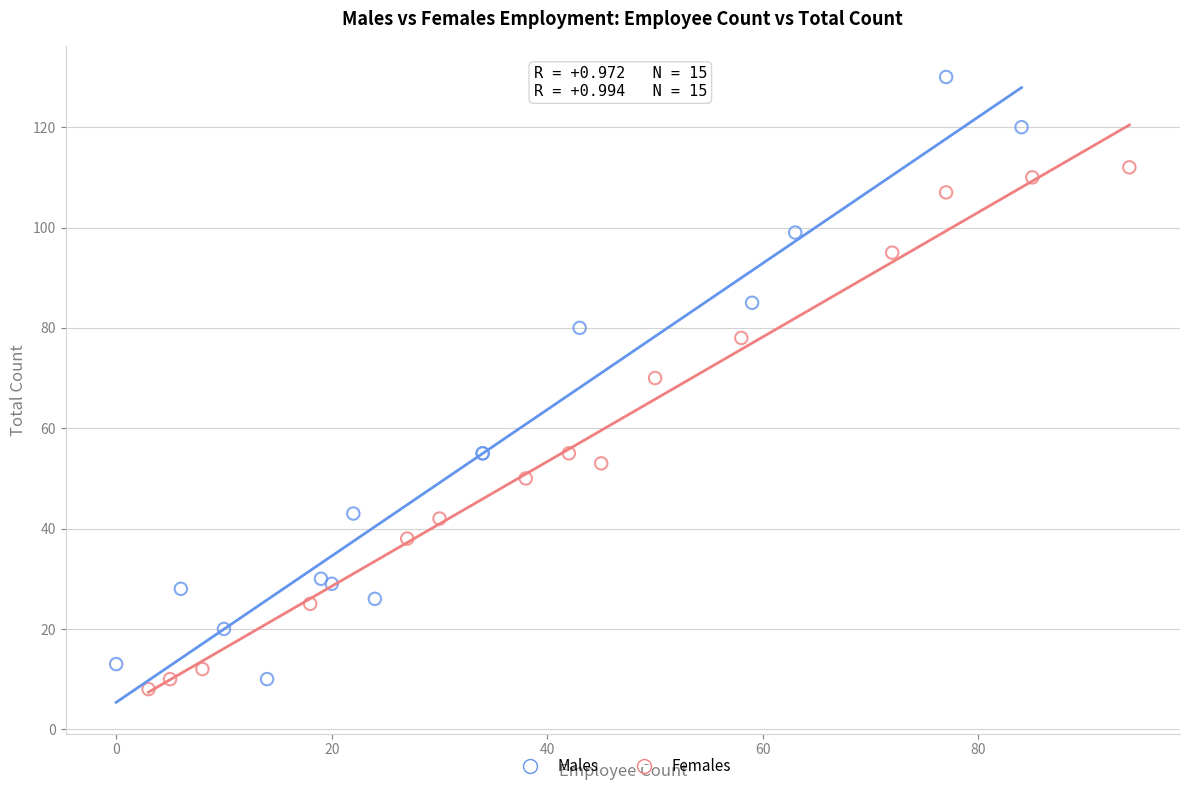

Which series reaches the maximum Y coordinate?

Males